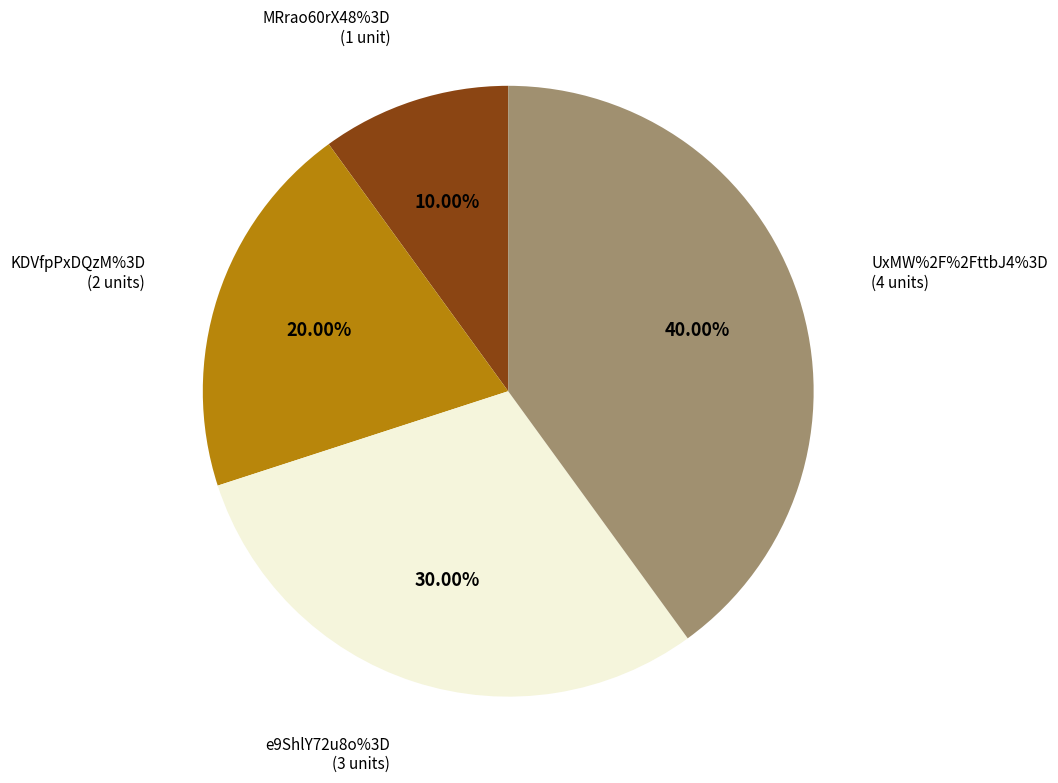

Is it true that KDVfpPxDQzM%3D (numero=2) is 20% of the pie?

True